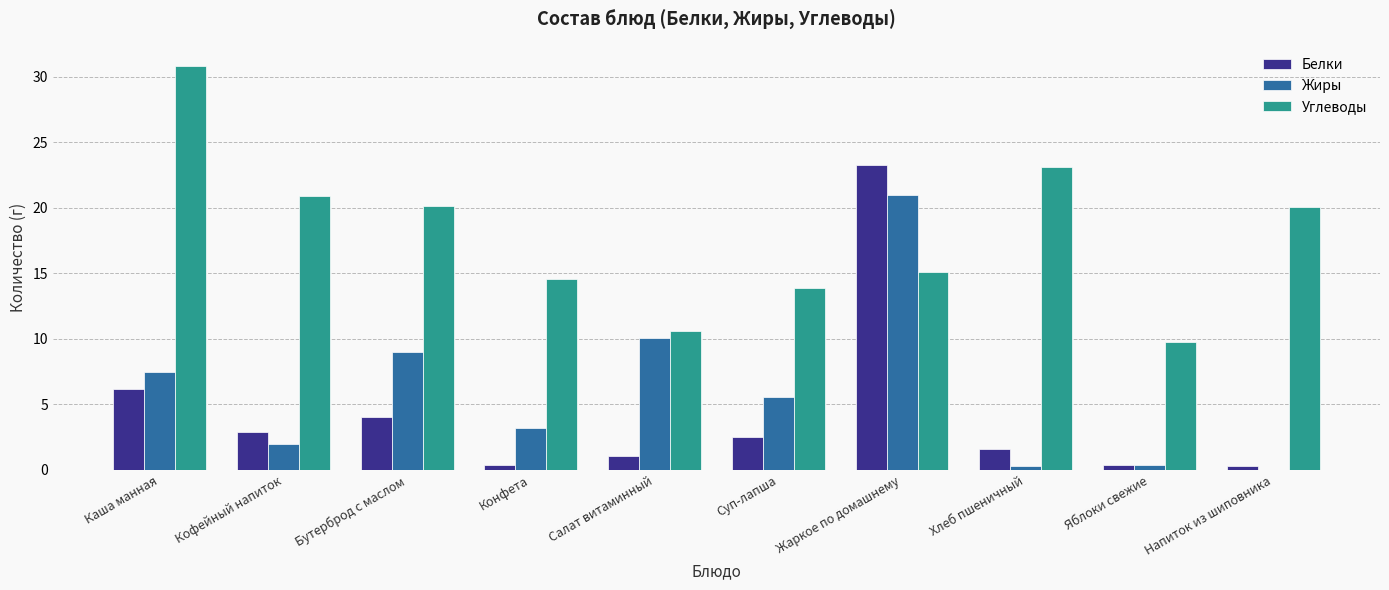

What is the sum of the Жиры values at Каша манная and Салат витаминный?

17.6